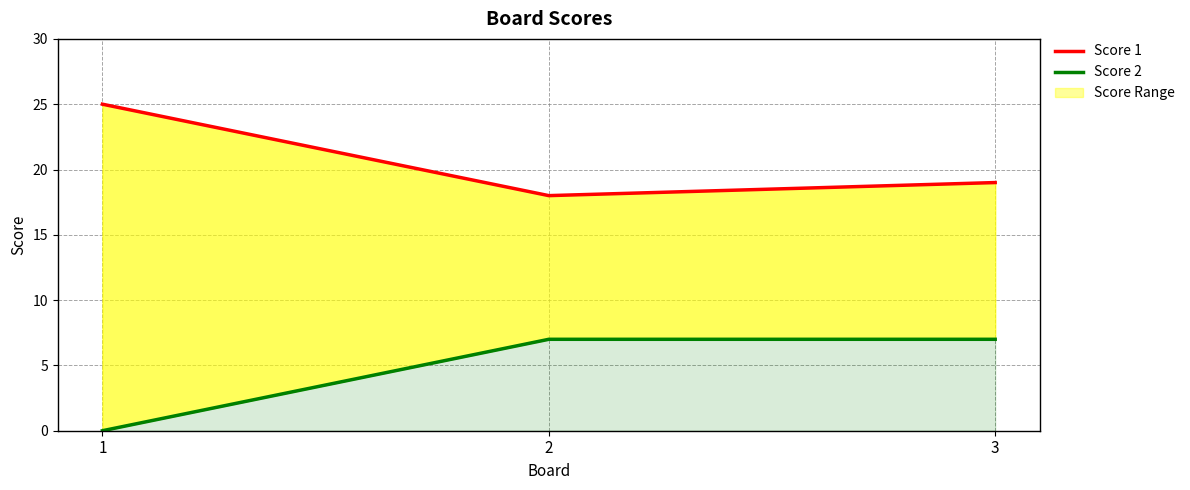

True or false: Score 1 has a value of 19 at 3.

True